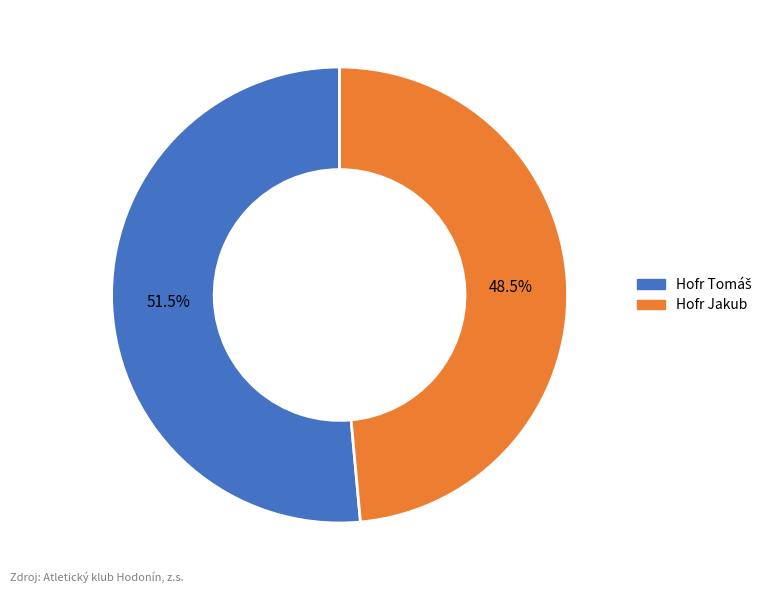

What portion of the pie excludes Hofr Jakub?

51.5%